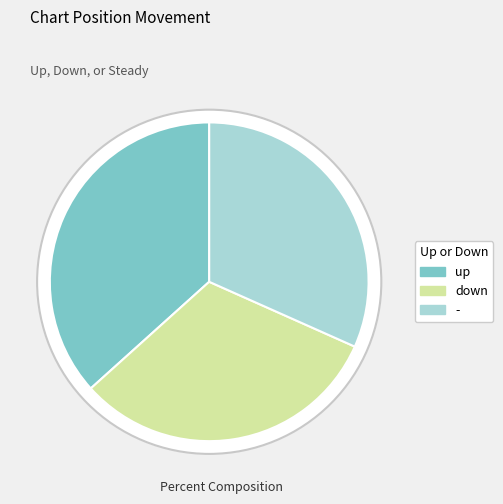

How many segments does this pie chart have?

3